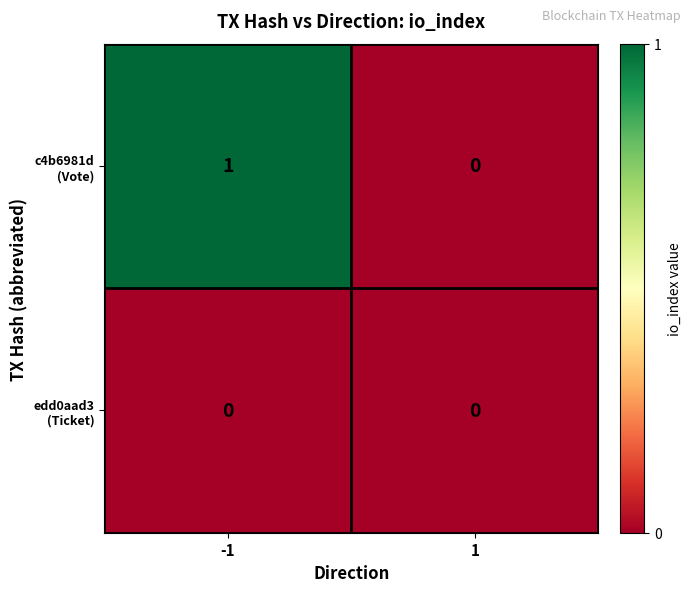

How many distinct data groups are displayed?

2